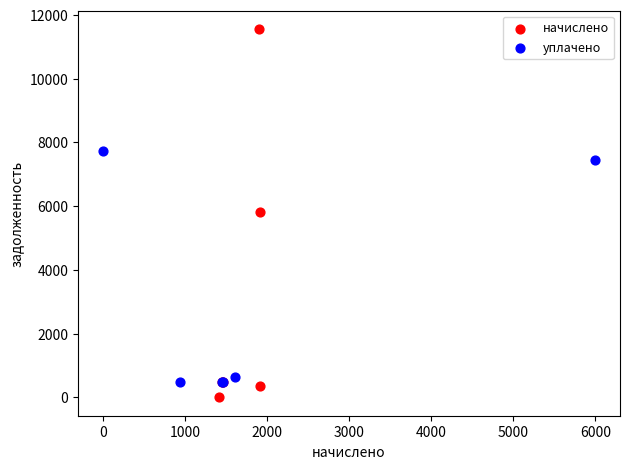

Which series reaches the maximum Y coordinate?

начислено